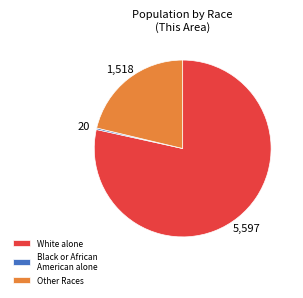

How many segments does this pie chart have?

3